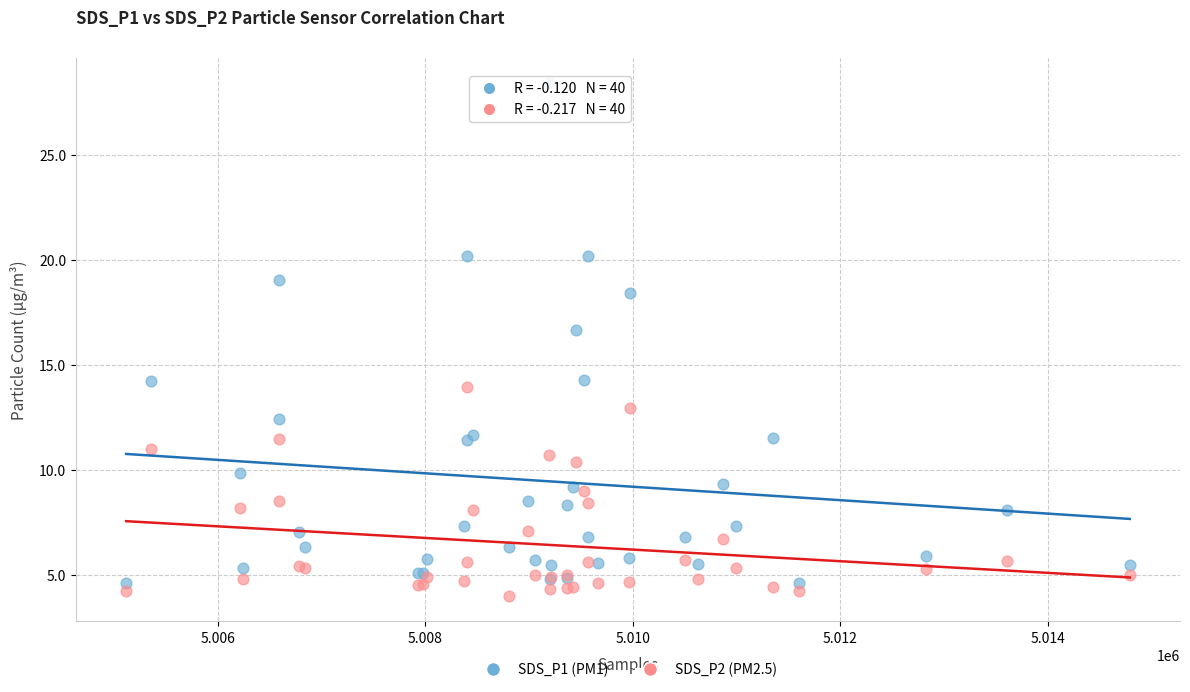

What is the X range (max minus min) for the scatter plot?

9671.0